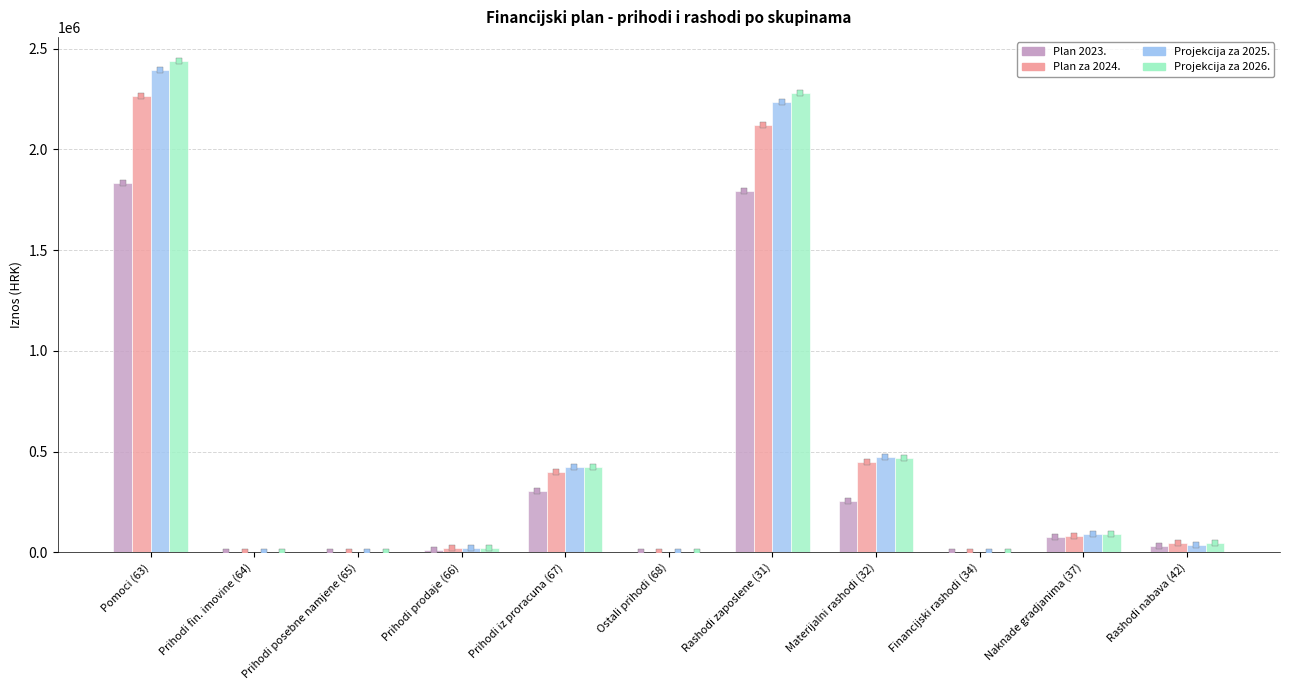

Which series has the widest spread of Y values?

Projekcija za 2026.